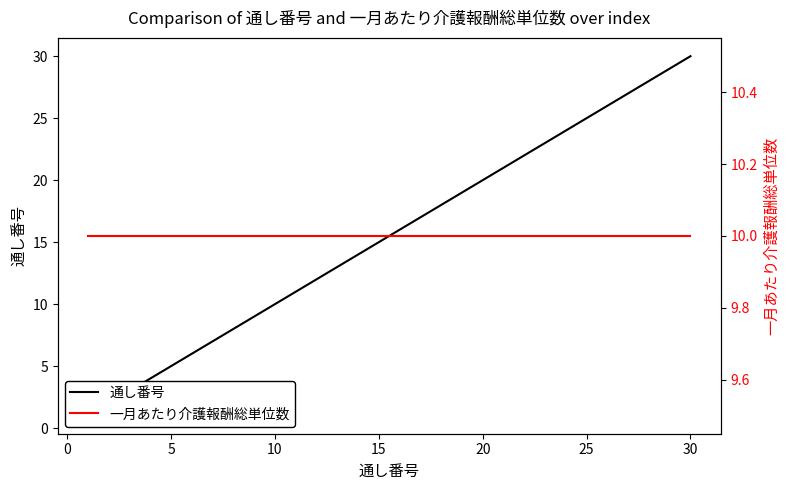

How many lines are shown in the chart?

2